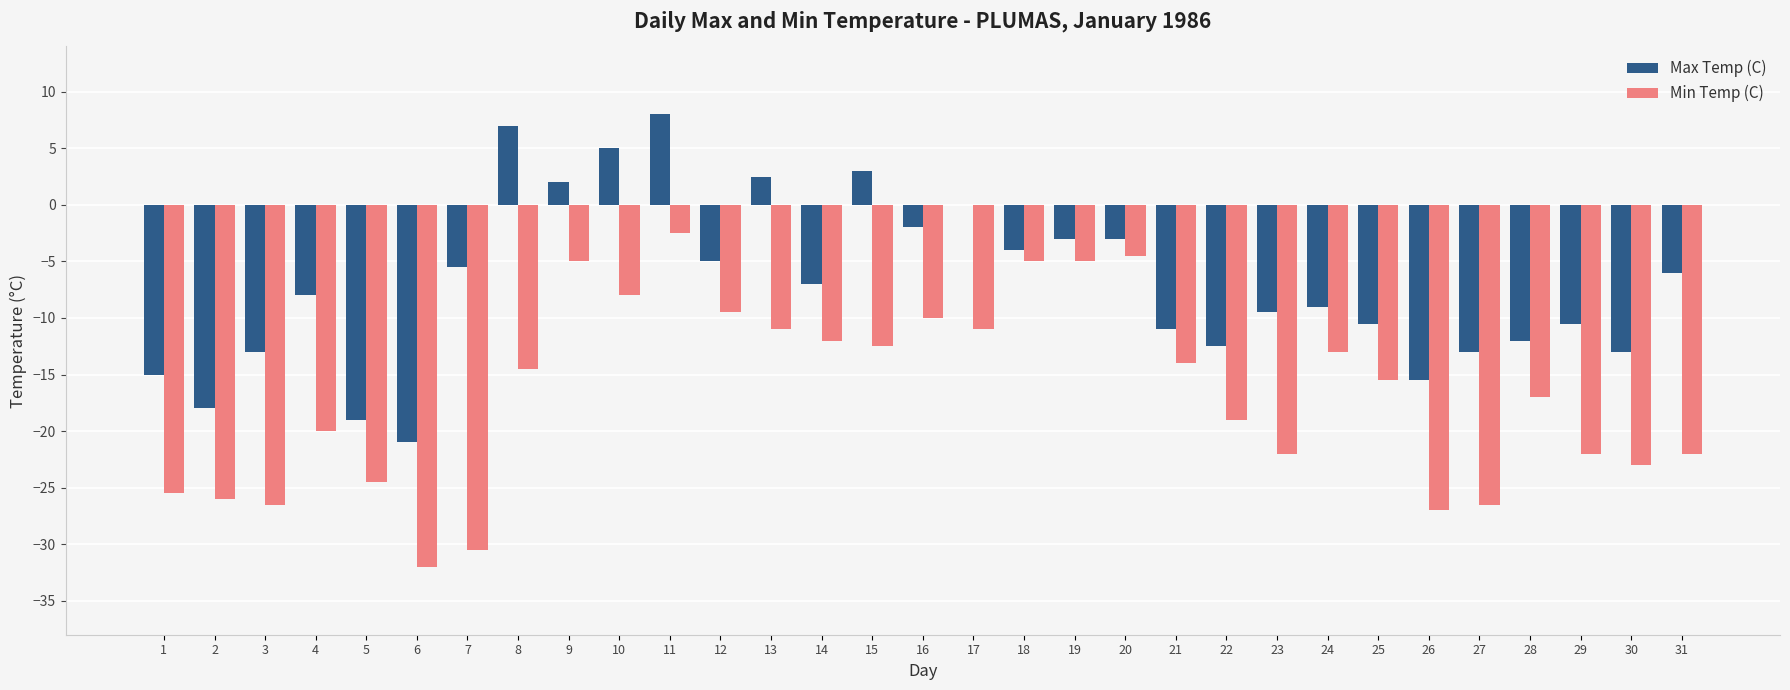

What is the sum of the Max Temp (C) values at 5 and 19?

-22.0